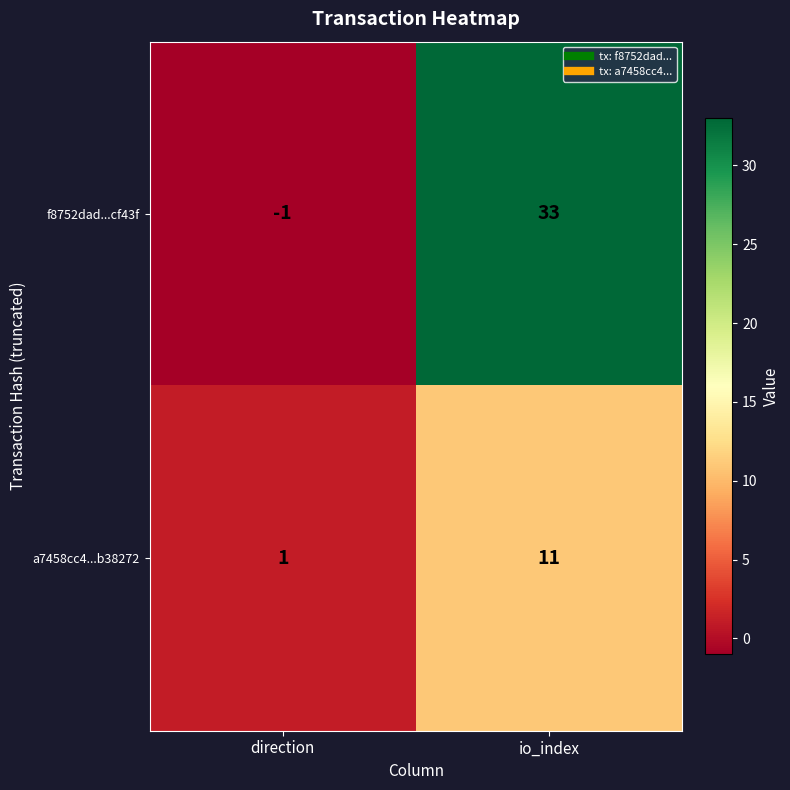

Is it true that f8752dad...cf43f equals 33 at io_index?

True